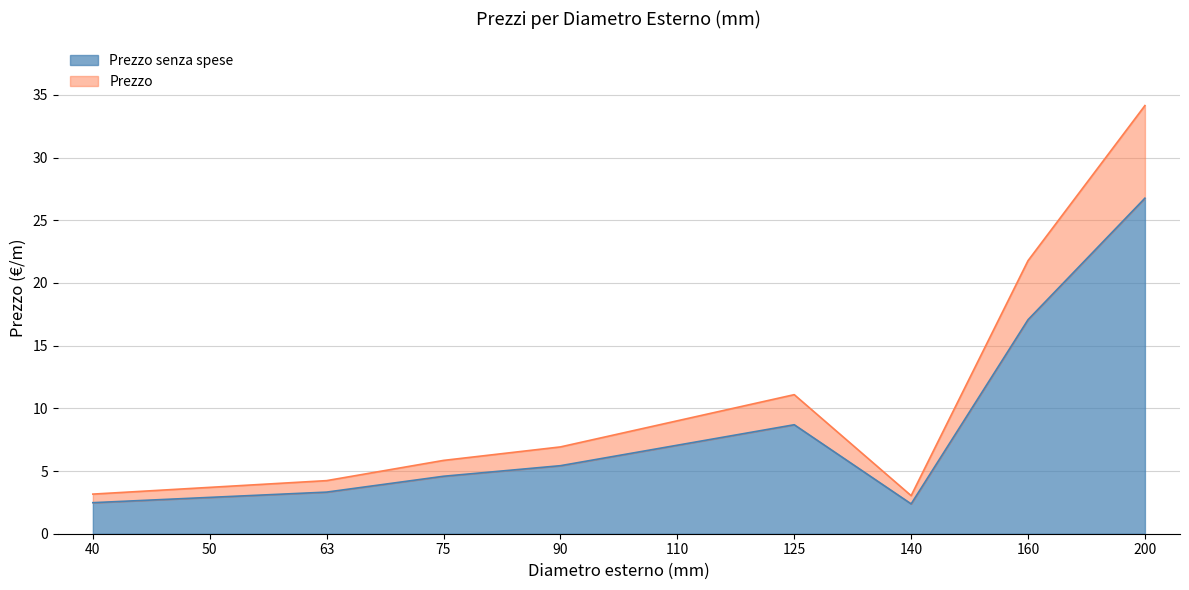

Which label corresponds to the largest value in the chart?

200